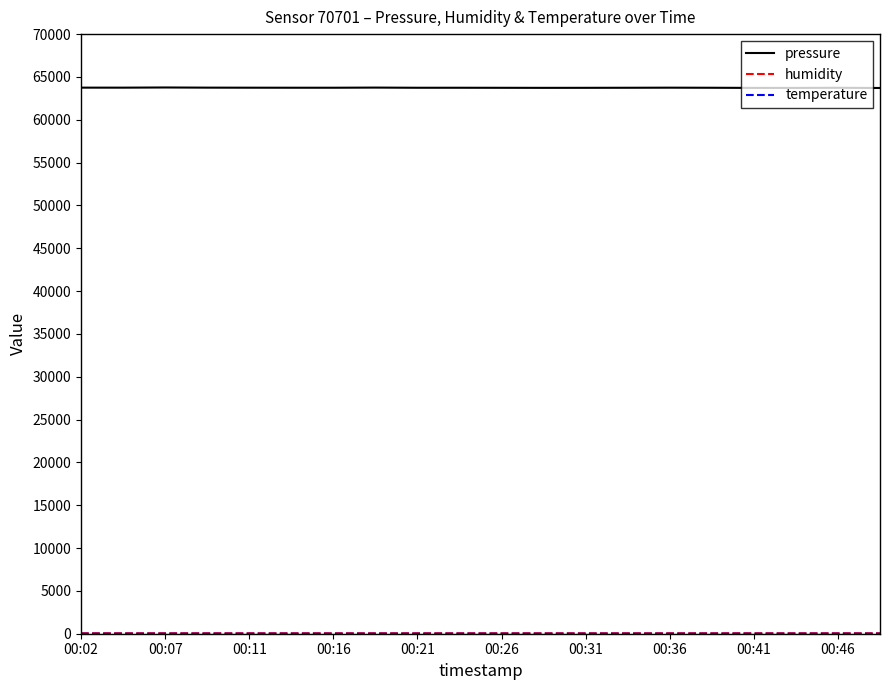

What is the highest value of the pressure series?

63769.4